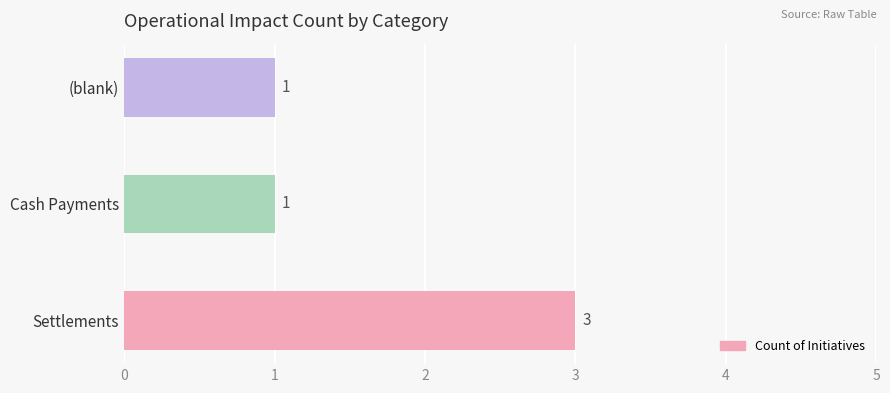

What is the greatest value displayed?

3